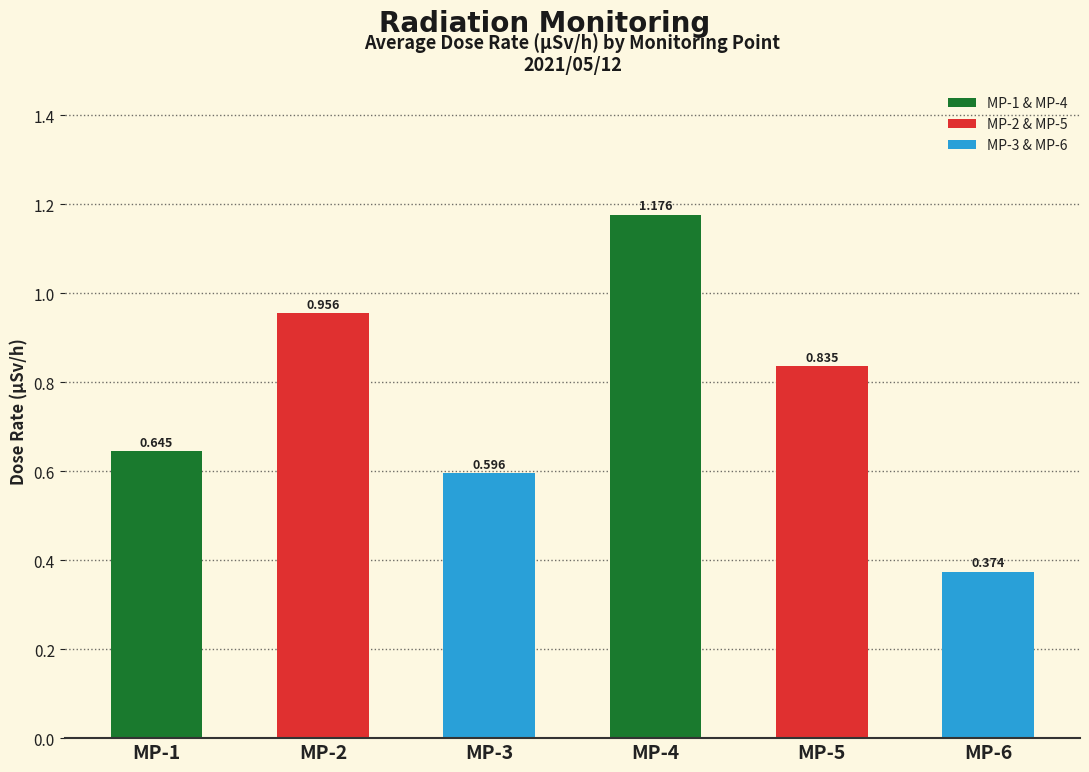

What is the value of the MP-3(uSv/h) bar at the 38th from the left?

0.6